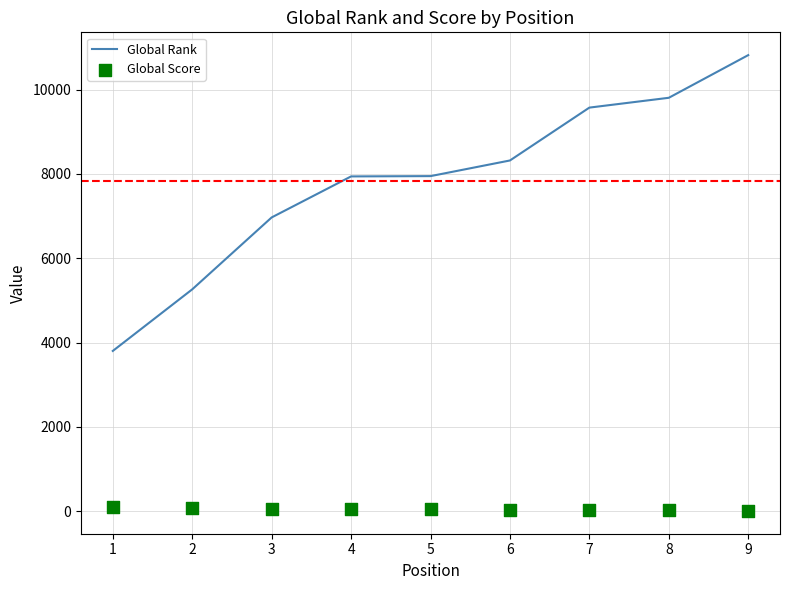

What is the total value across all series at 4?

7983